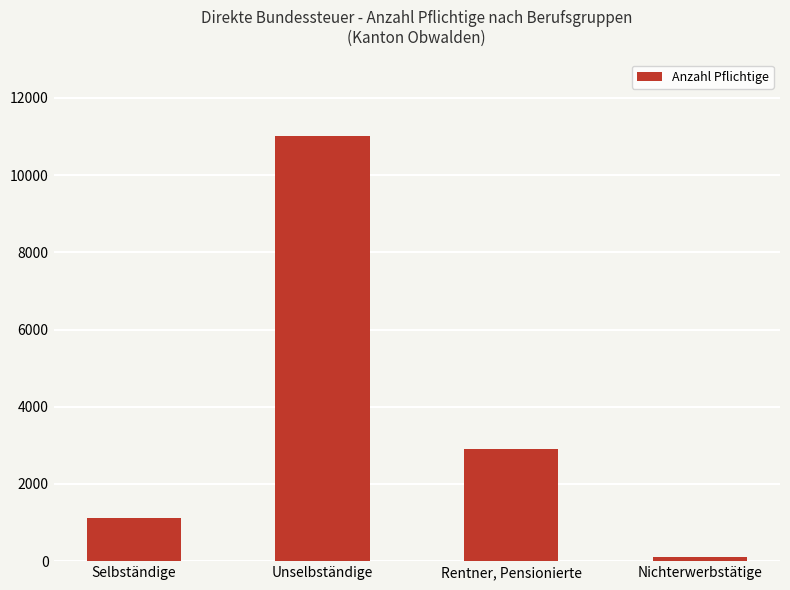

What is the difference between the second highest and minimum values?

2801